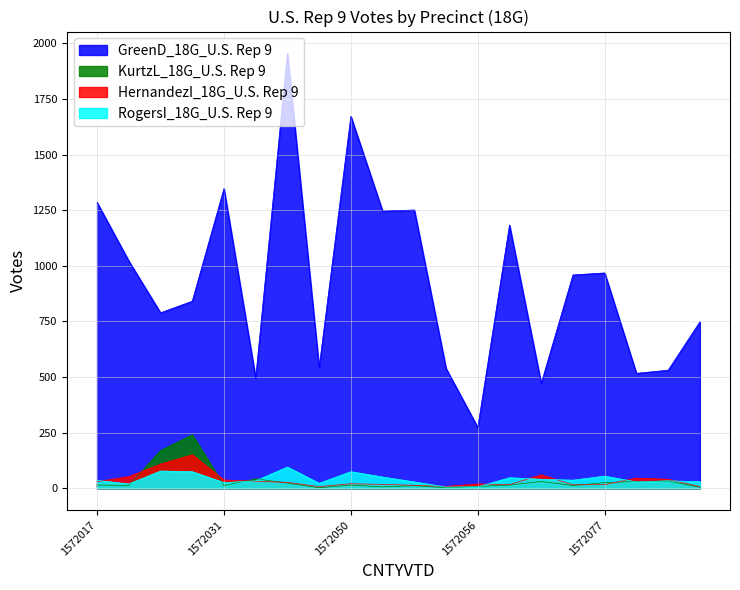

What is the difference between the maximum and minimum values in the GreenD_18G_U.S. Rep 9 series?

1681